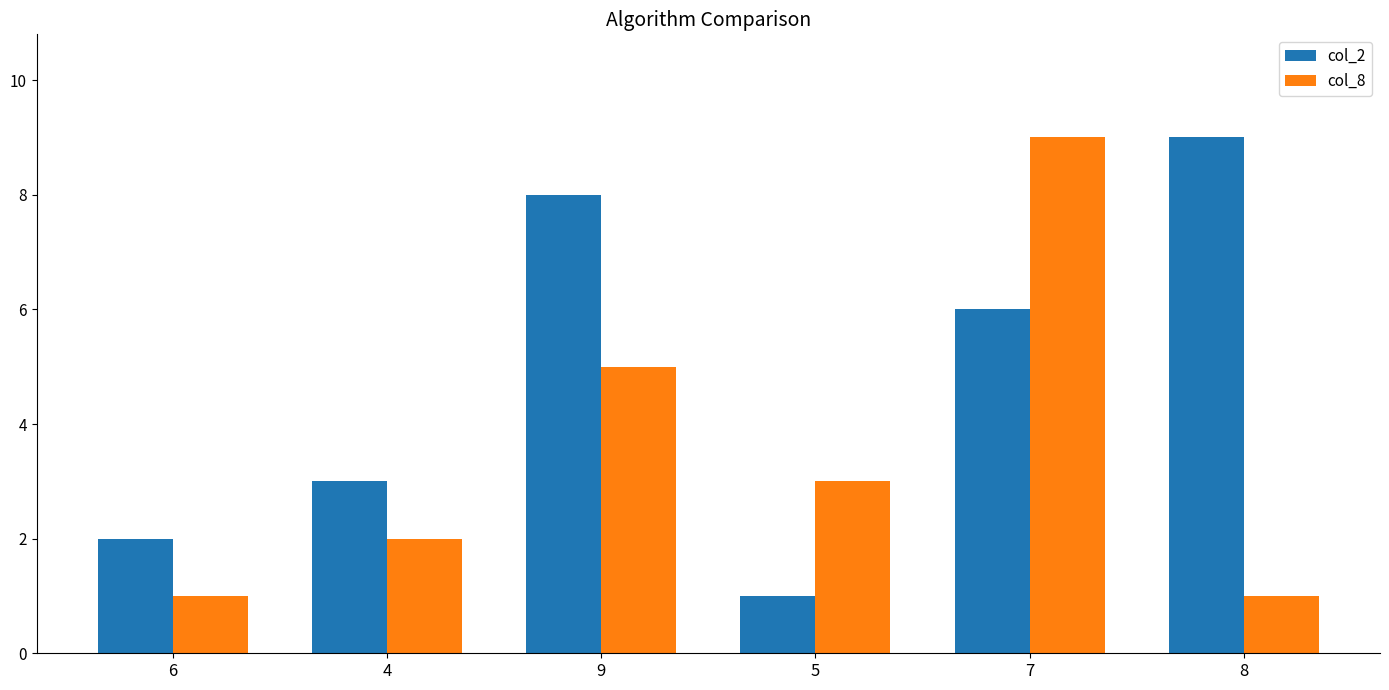

How many data points does each series have?

6